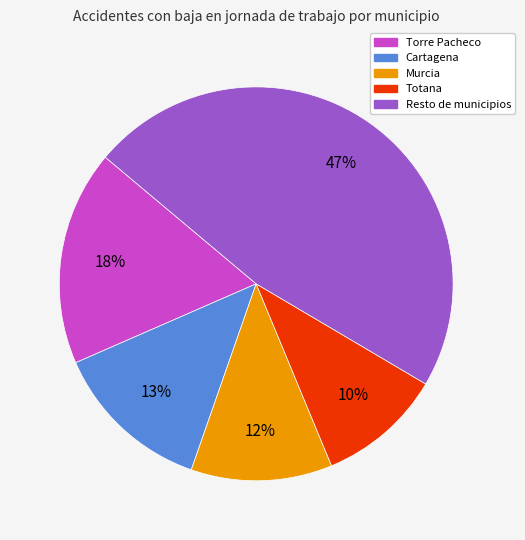

To the nearest percent, what is the difference between the largest and smallest slice percentages?

37%